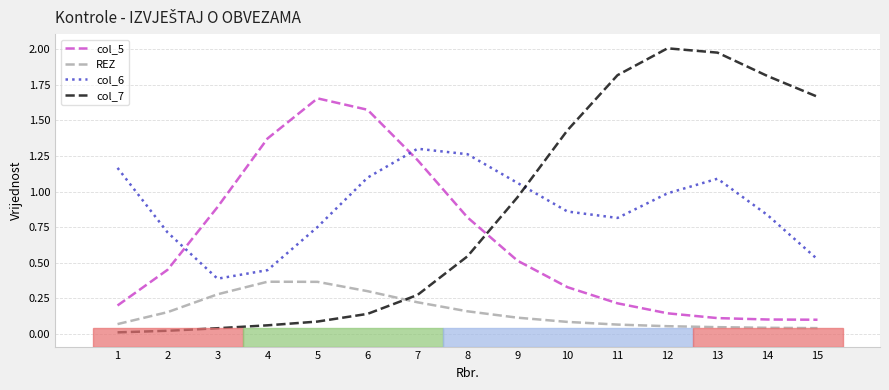

True or false: col_7 has a value of 2.2 at 10.

False